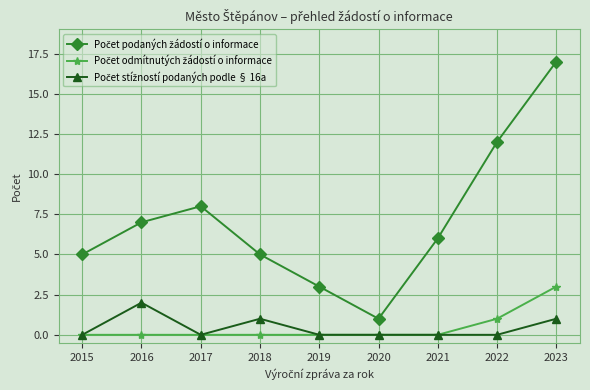

What is the spread (max minus min) of values at 2022?

12